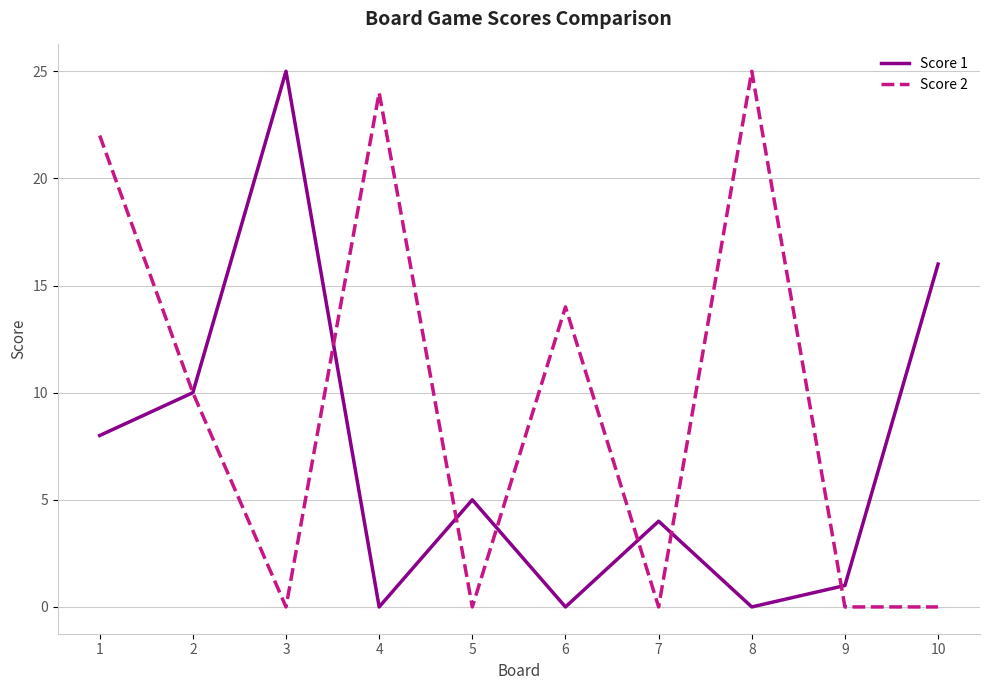

What is the spread (max minus min) of values at 8?

25